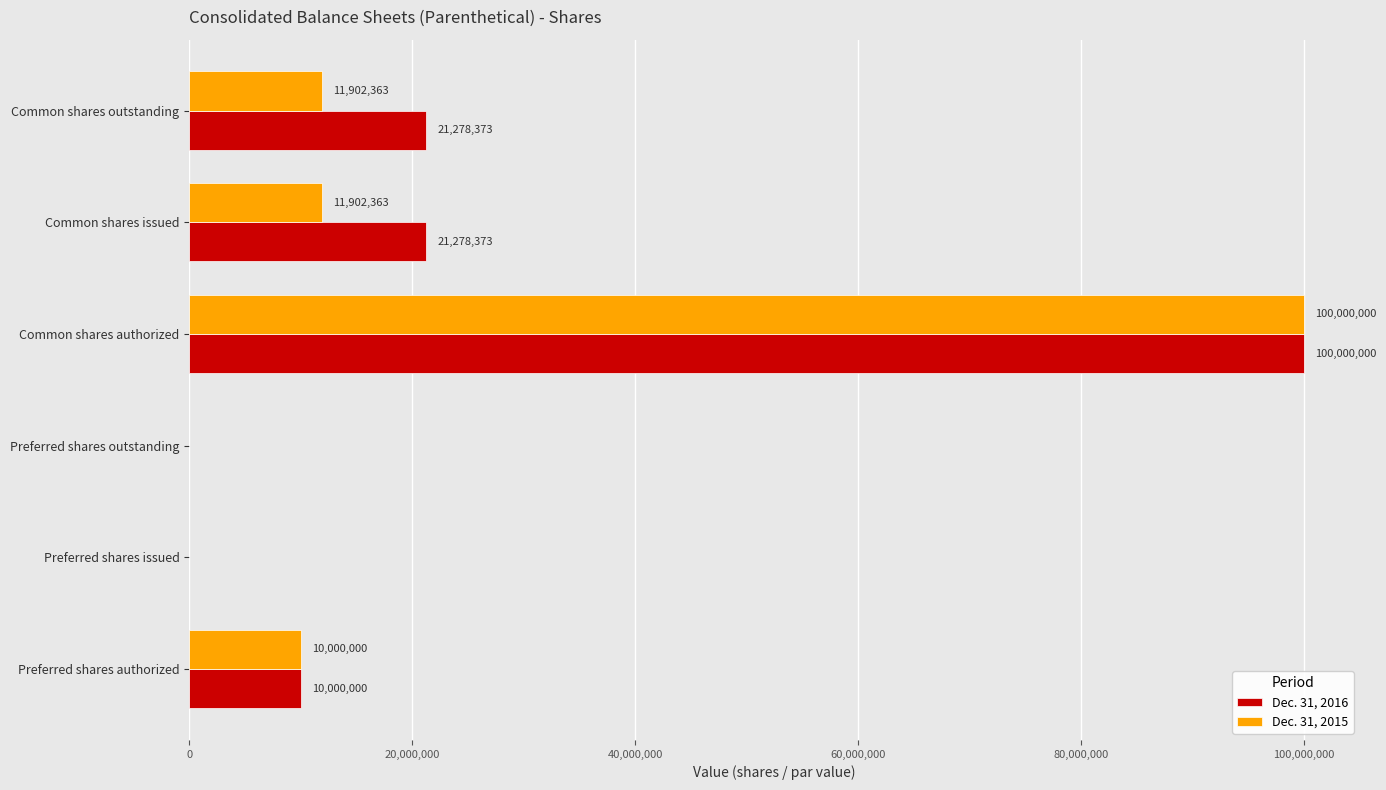

The Dec. 31, 2015 series shows 11902363 at Common shares outstanding. True or false?

True